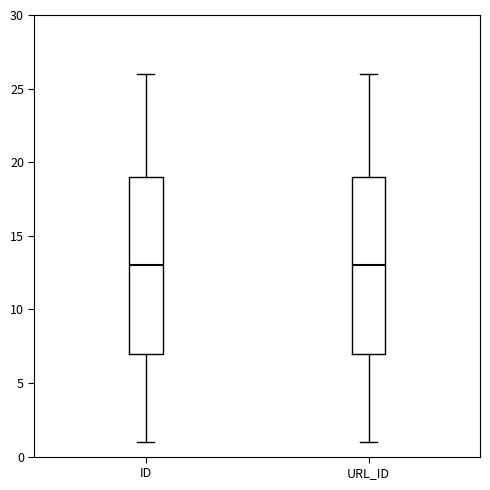

Where does the median line of the box for ID sit on the y-axis? The values are not printed on the chart, so give them approximately, as read against the axis.

13